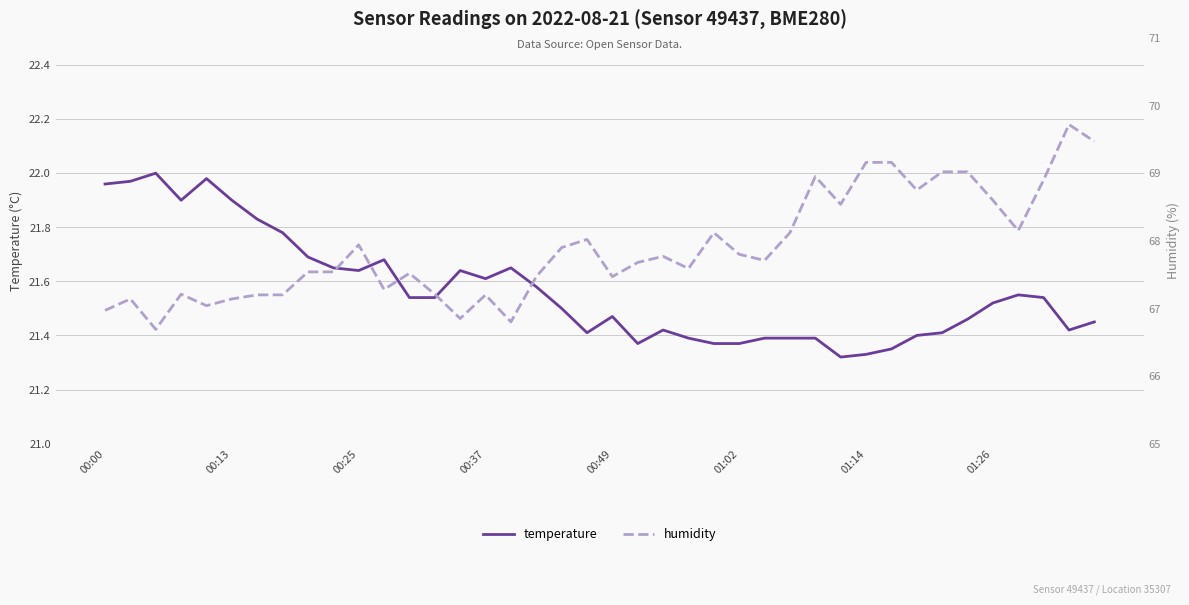

How many lines are shown in the chart?

2